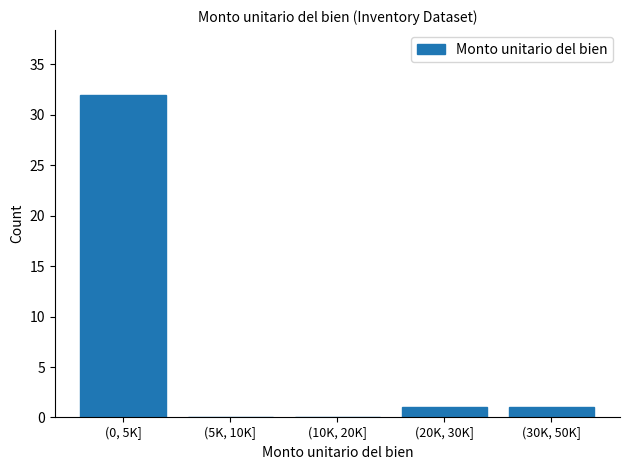

Reading left to right, list all the values displayed in this chart.

(0, 5K]=32	(5K, 10K]=0	(10K, 20K]=0	(20K, 30K]=1	(30K, 50K]=1